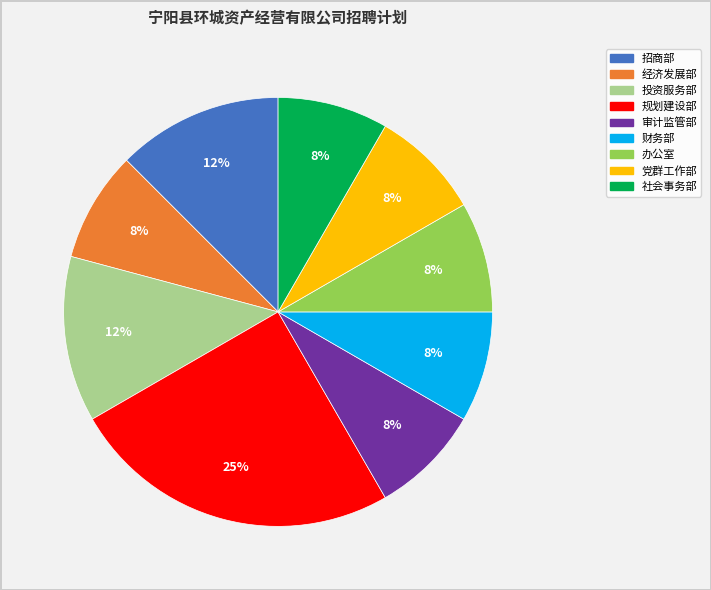

The 经济发展部 slice represents 8% of the pie. True or false?

True